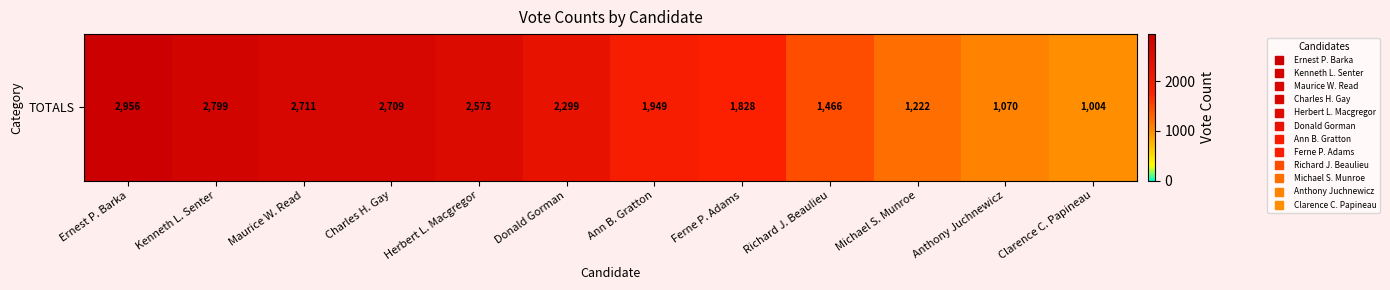

Reading left to right, list all the values displayed in this chart.

2956	2799	2711	2709	2573	2299	1949	1828	1466	1222	1070	1004